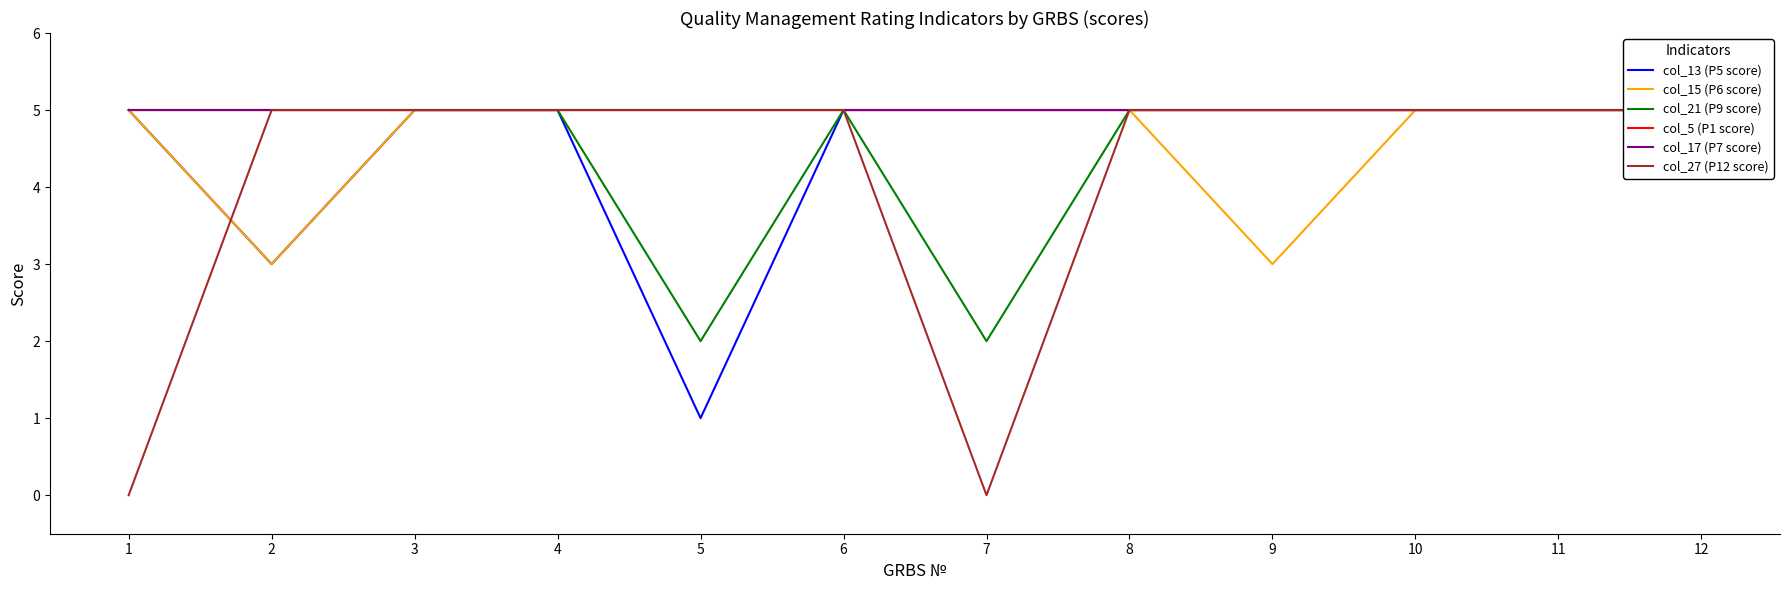

True or false: col_21 (Р9 score) and col_15 (Р6 score) cross at least once.

False